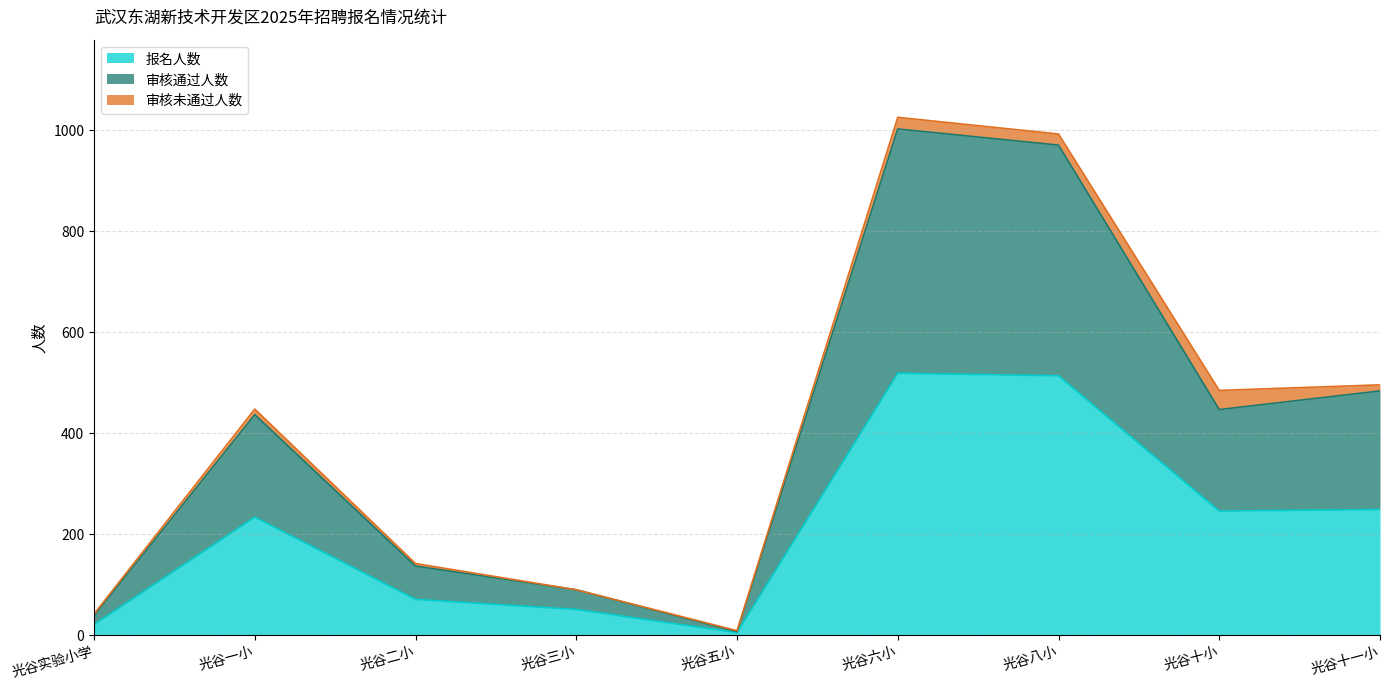

Where is the first local maximum for 审核通过人数?

光谷一小